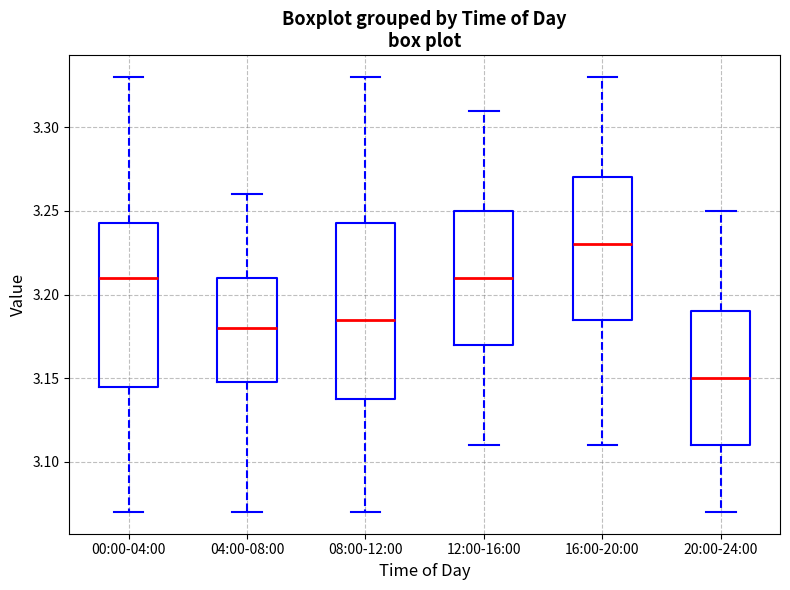

Reading left to right, read every box against the y-axis: the position of its median line, the range the box covers, and the ends of its whiskers. The values are not printed on the chart, so give them approximately, as read against the axis.

00:00-04:00: median 3.210, box 3.145 to 3.245, whiskers 3.070 to 3.330
04:00-08:00: median 3.180, box 3.150 to 3.210, whiskers 3.070 to 3.260
08:00-12:00: median 3.185, box 3.140 to 3.245, whiskers 3.070 to 3.330
12:00-16:00: median 3.210, box 3.170 to 3.250, whiskers 3.110 to 3.310
16:00-20:00: median 3.230, box 3.185 to 3.270, whiskers 3.110 to 3.330
20:00-24:00: median 3.150, box 3.110 to 3.190, whiskers 3.070 to 3.250